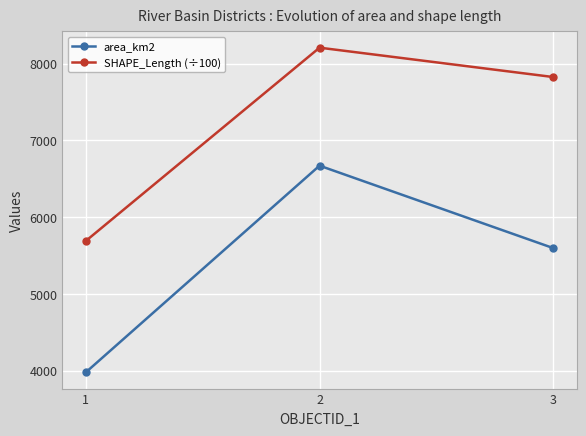

What is the total value across all series at 3?

13422.4